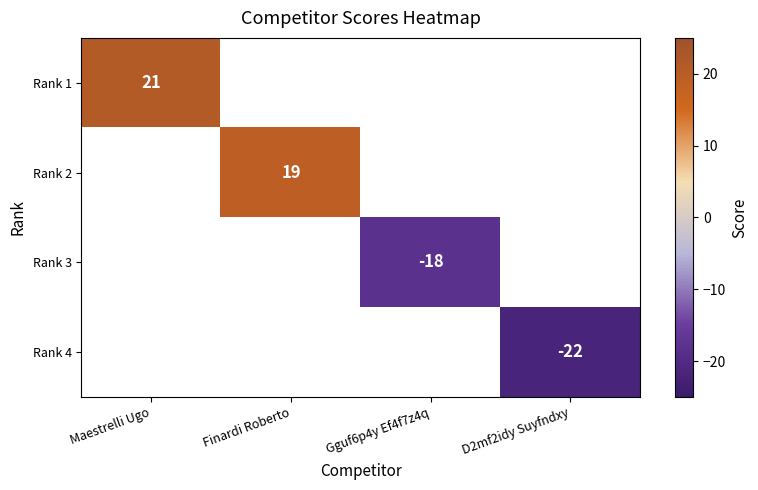

Rank the series by their average value, from highest to lowest.

Rank 1, Rank 2, Rank 3, Rank 4